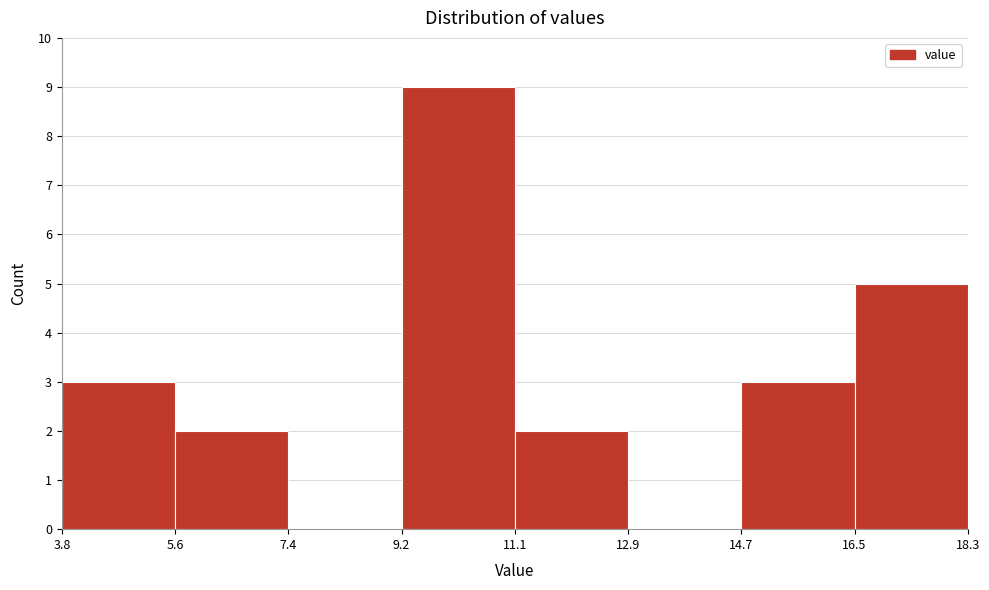

What is the height of the bar covering 14.7 to 16.5 on the x-axis? The values are not printed on the chart, so give them approximately, as read against the axis.

3